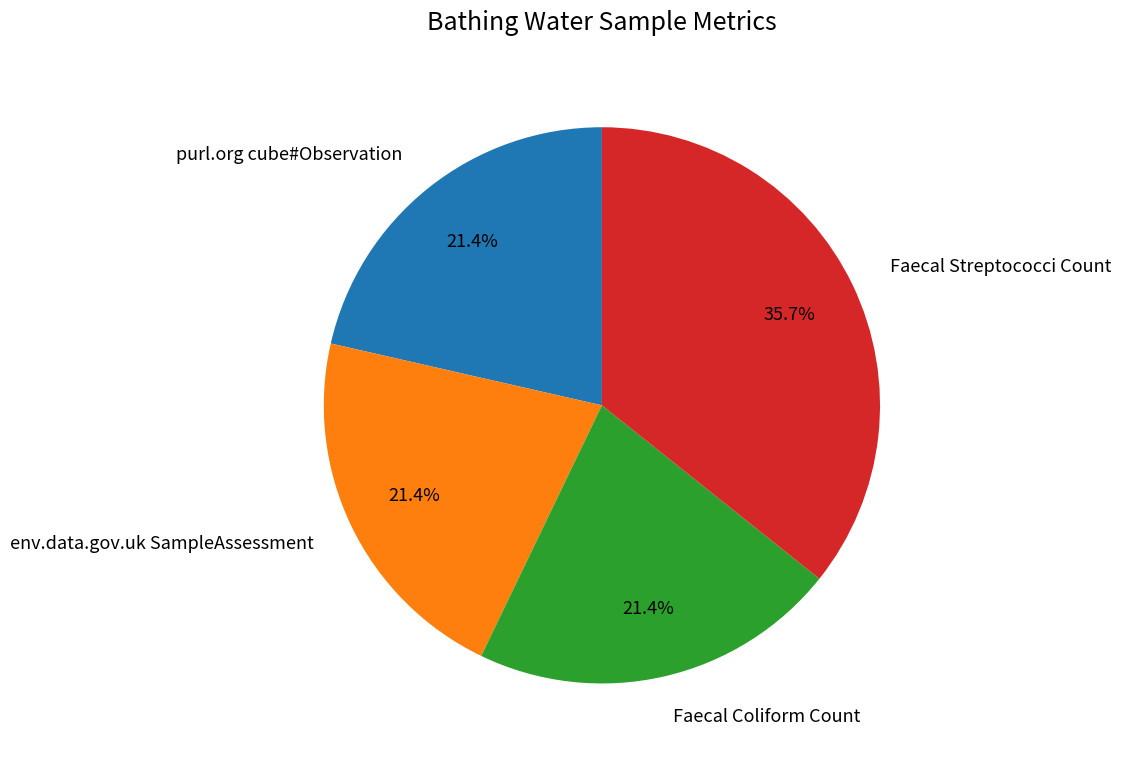

Does any single category account for the majority?

No